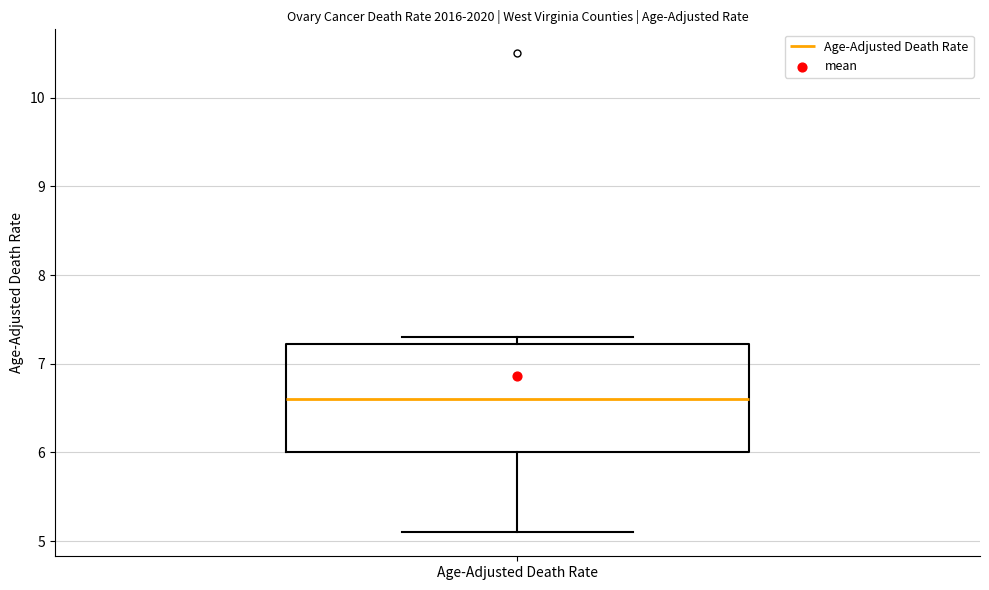

Read this box plot against the y-axis: the position of the median line, the range covered by the box, and the ends of both whiskers. The values are not printed on the chart, so give them approximately, as read against the axis.

median 6.6, box 6.0 to 7.2, whiskers 5.1 to 7.3